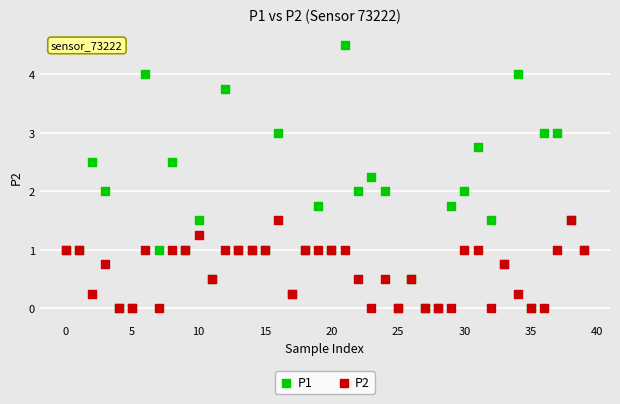

What are all the series names shown in the legend?

P1, P2